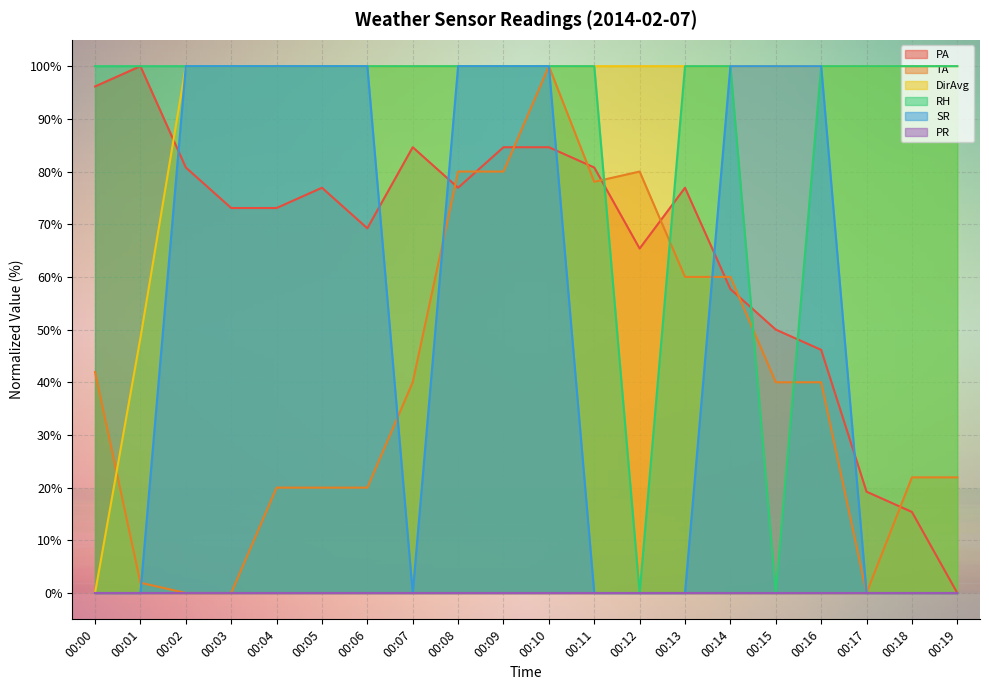

Which label corresponds to the largest value in the chart?

00:01